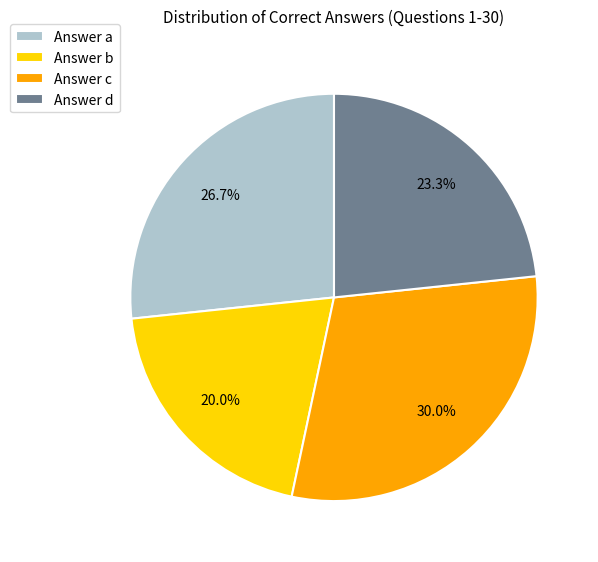

Which category has the biggest portion of the pie?

Answer c